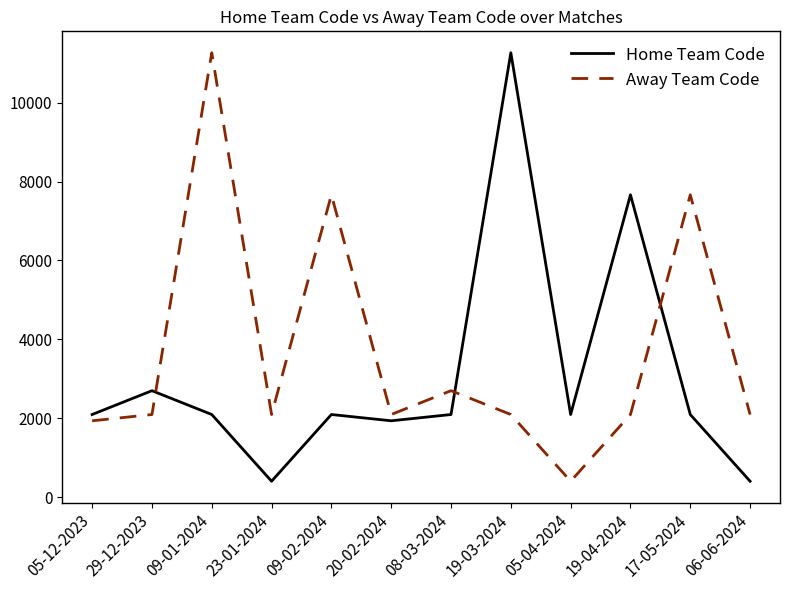

What is the highest value of the Home Team Code series?

11265